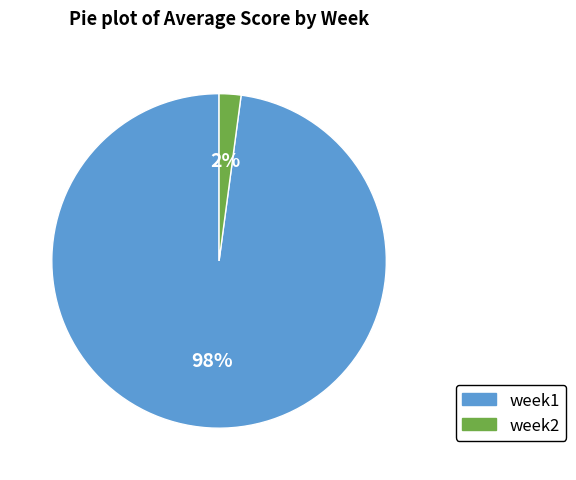

Do week1 and week2 together represent more than half of the pie?

Yes